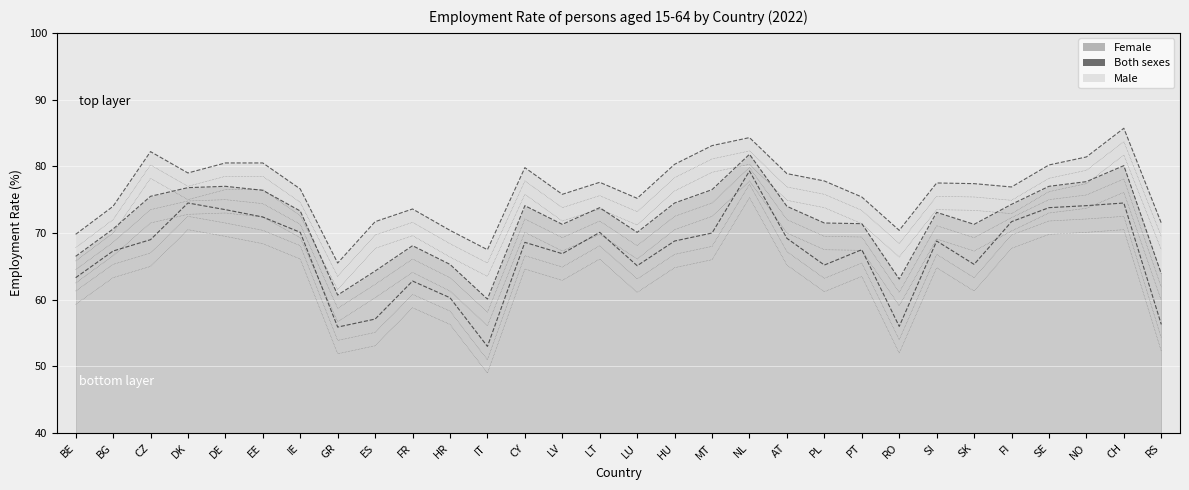

List the series in order of their peak value, highest first.

Male, Both sexes, Female